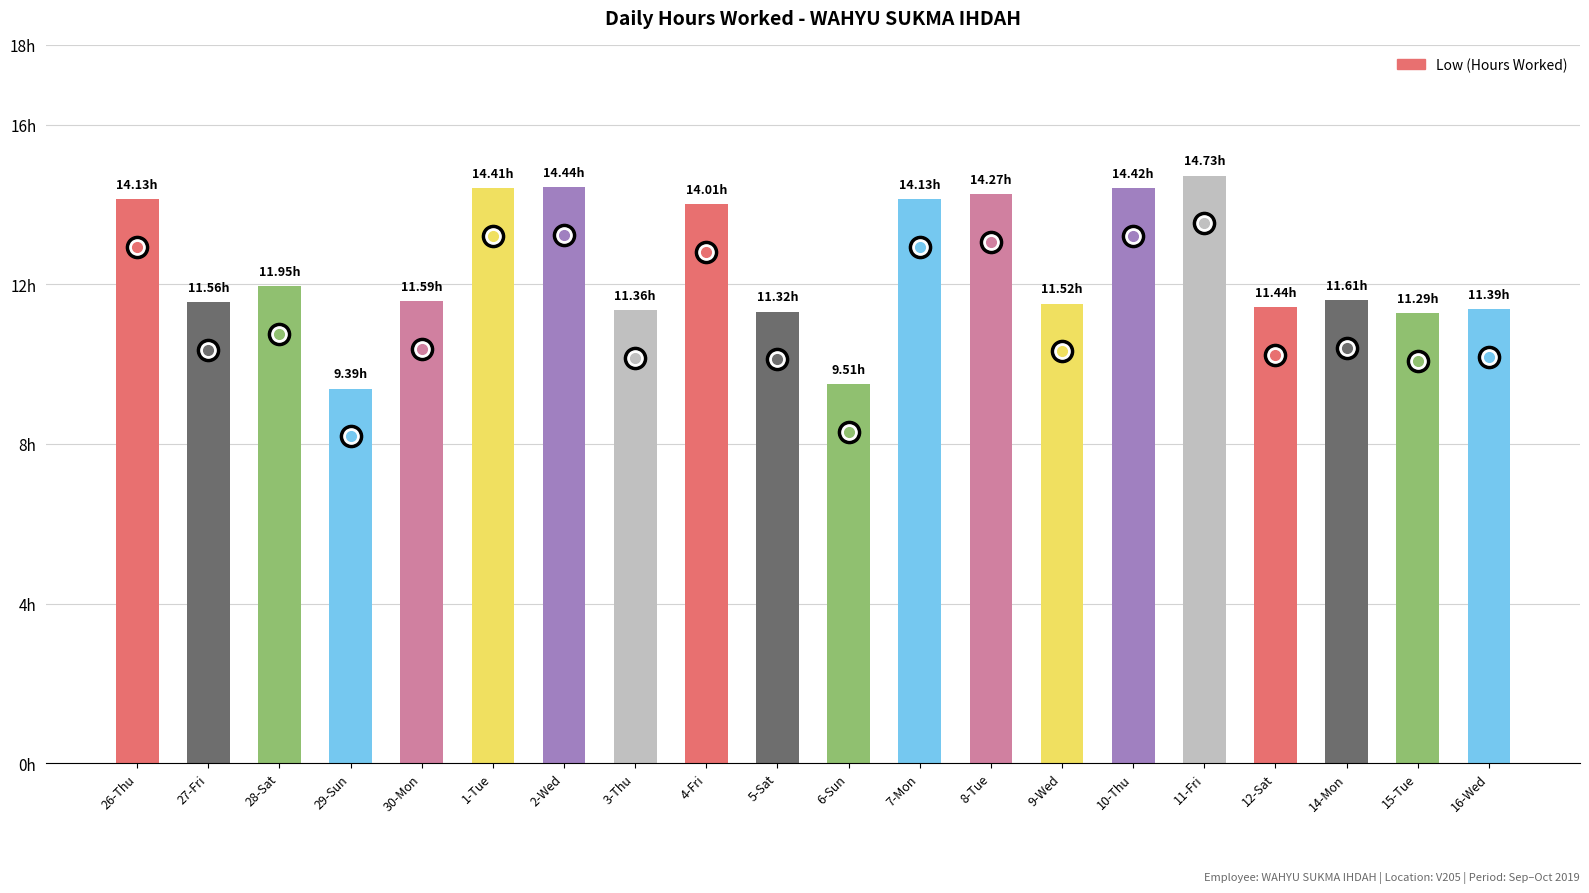

Which category has the lowest value across all series?

29-Sun